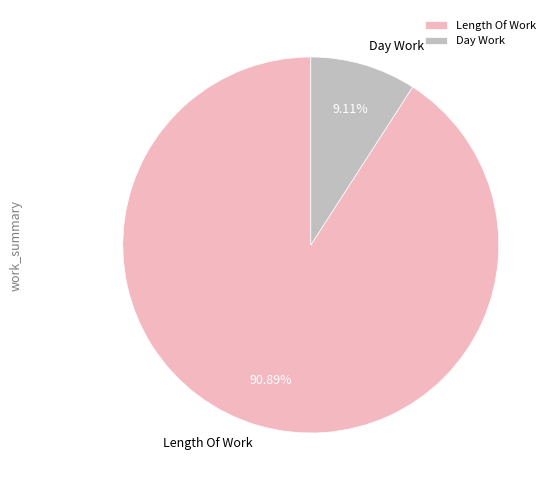

Which category has the biggest portion of the pie?

Length Of Work